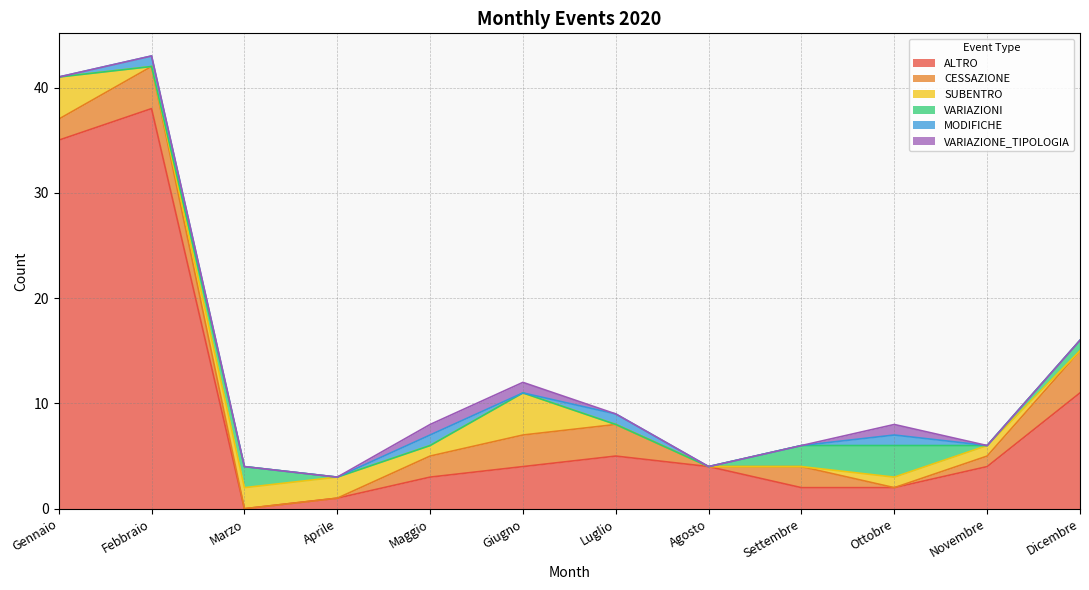

Reading left to right, what are all the values shown in this chart?

ALTRO: 35	38	0	1	3	4	5	4	2	2	4	11
CESSAZIONE: 2	4	0	0	2	3	3	0	2	0	1	4
SUBENTRO: 4	0	2	2	1	4	0	0	0	1	1	0
VARIAZIONI: 0	0	2	0	0	0	0	0	2	3	0	1
MODIFICHE: 0	1	0	0	1	0	1	0	0	1	0	0
VARIAZIONE_TIPOLOGIA: 0	0	0	0	1	1	0	0	0	1	0	0